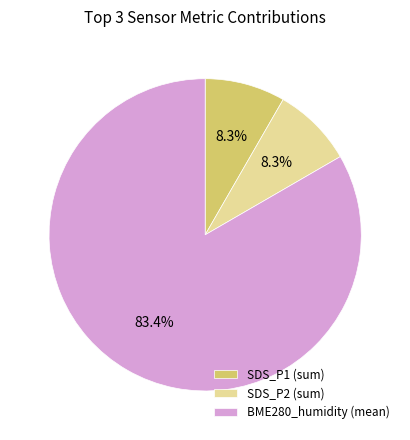

Is there any slice that represents more than half of the pie?

Yes